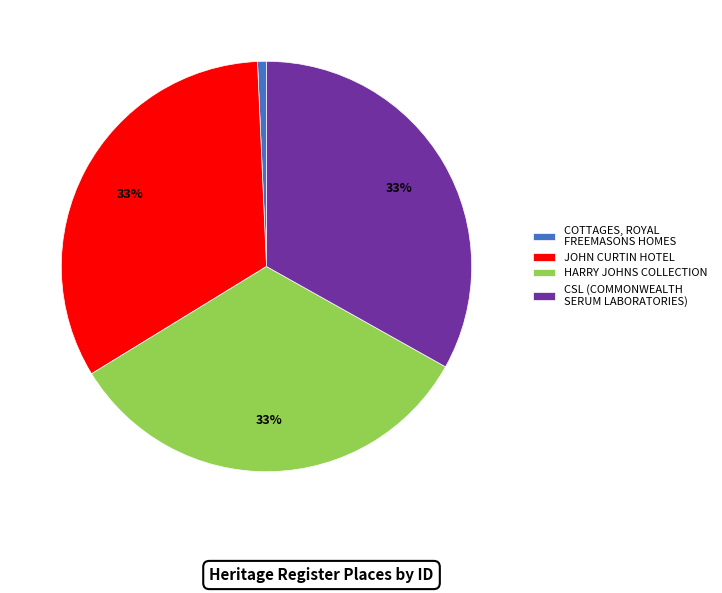

How many slices are in this pie chart?

4